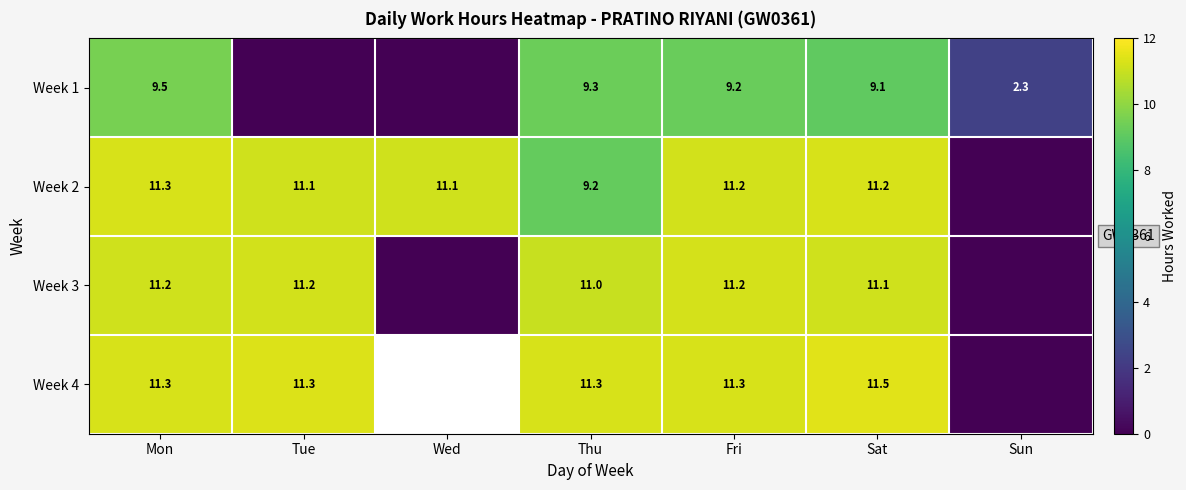

Read the Week 3 value at Tue.

11.2